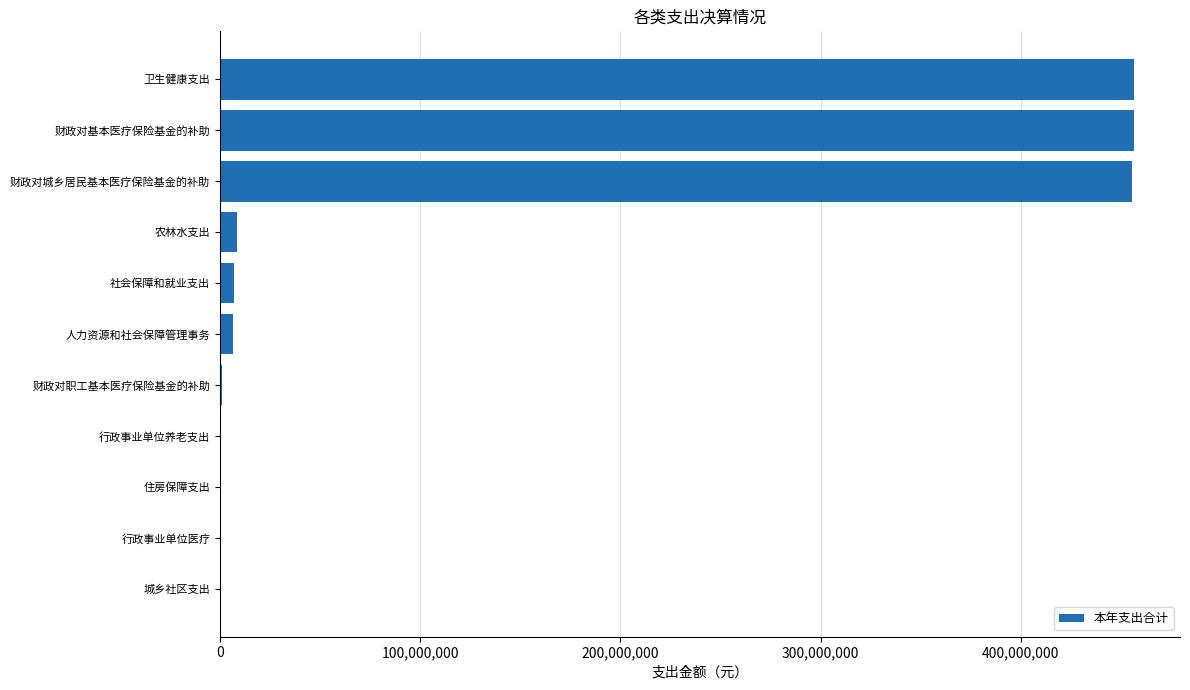

Which has a higher value, 行政事业单位养老支出 or 卫生健康支出?

卫生健康支出